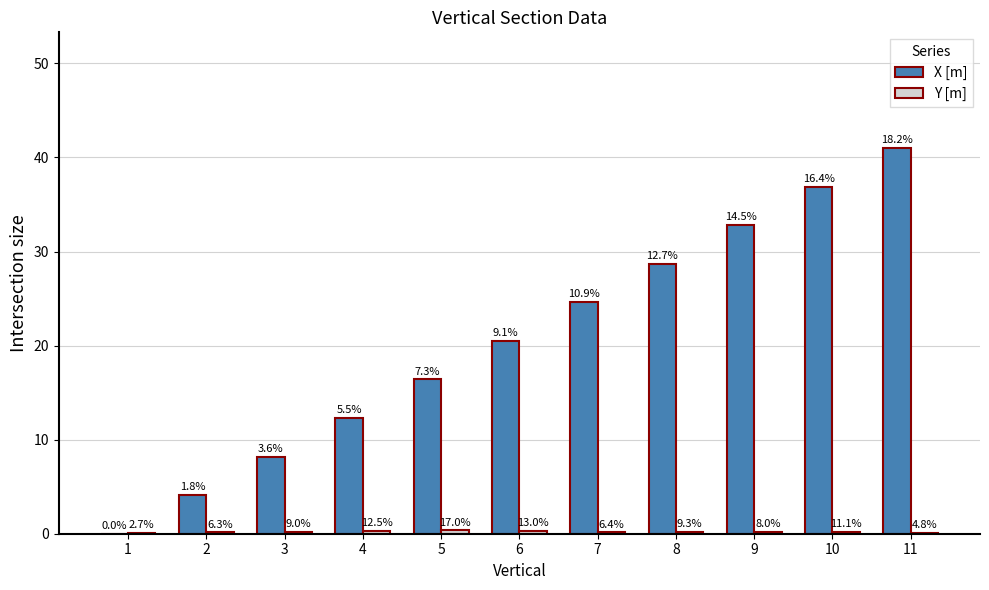

List the series in order of their overall mean, highest first.

X [m], Y [m]